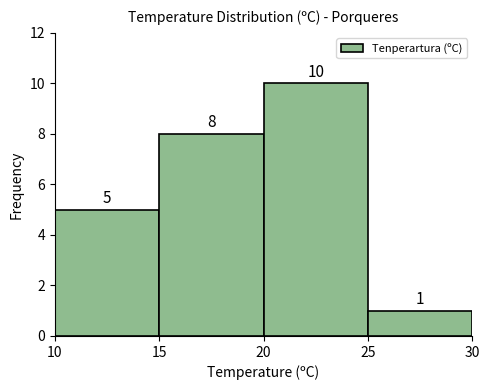

Which range on the x-axis has the tallest bar?

20 to 25